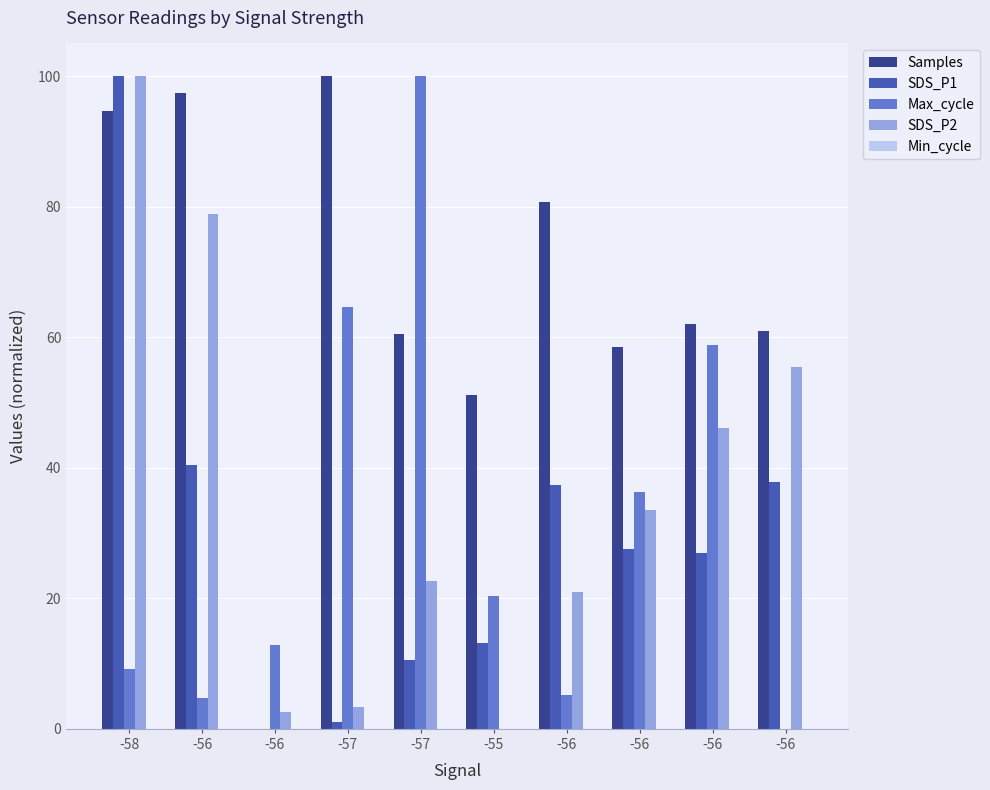

Reading left to right, list all the values displayed in this chart.

Samples: -58=94.7	-56=97.4	-56=0.0	-57=100.0	-57=60.5	-55=51.2	-56=80.7	-56=58.4	-56=62.0	-56=61.0
SDS_P1: -58=100.0	-56=40.4	-56=0.0	-57=1.1	-57=10.5	-55=13.2	-56=37.4	-56=27.5	-56=26.9	-56=37.8
Max_cycle: -58=9.1	-56=4.8	-56=12.8	-57=64.6	-57=100.0	-55=20.3	-56=5.2	-56=36.2	-56=58.8	-56=0.0
SDS_P2: -58=100.0	-56=78.8	-56=2.5	-57=3.3	-57=22.7	-55=0.0	-56=20.9	-56=33.5	-56=46.1	-56=55.4
Min_cycle: -58=0.0	-56=0.0	-56=0.0	-57=0.0	-57=0.0	-55=0.0	-56=0.0	-56=0.0	-56=0.0	-56=0.0